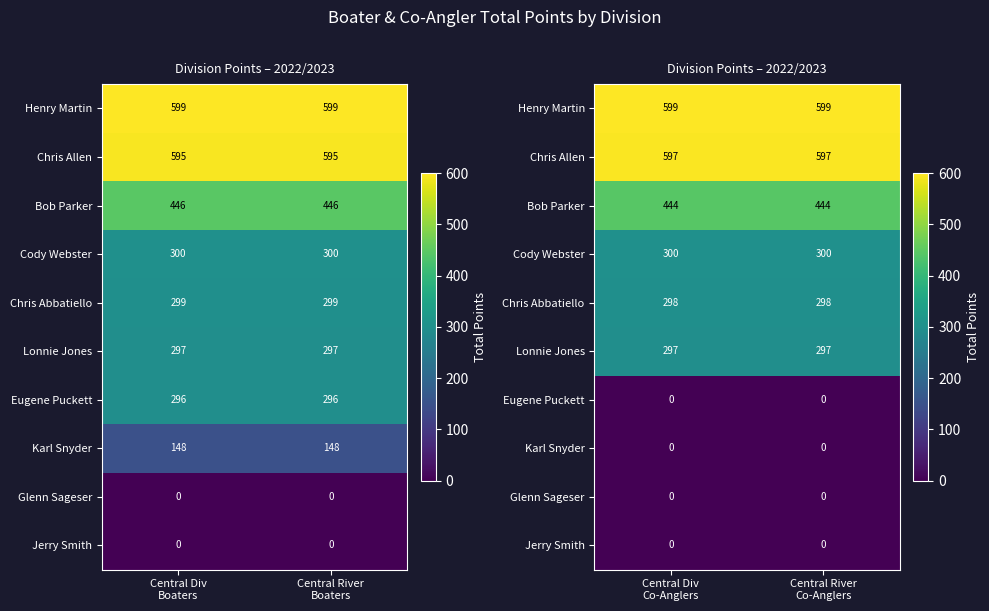

What value does the Cody Webster series have at Central River Co-Anglers?

300